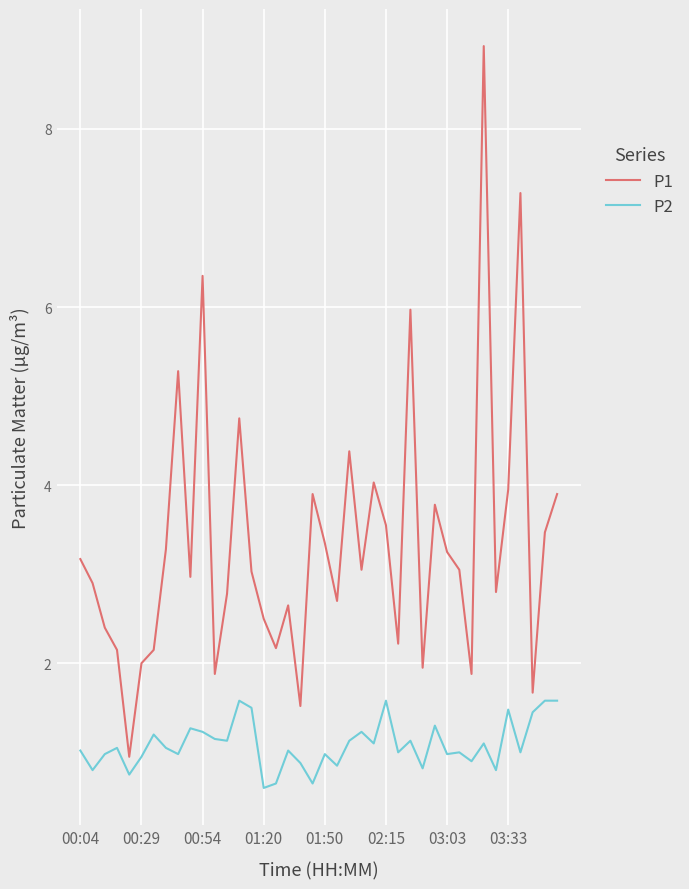

Which series has the largest total across all categories?

P1